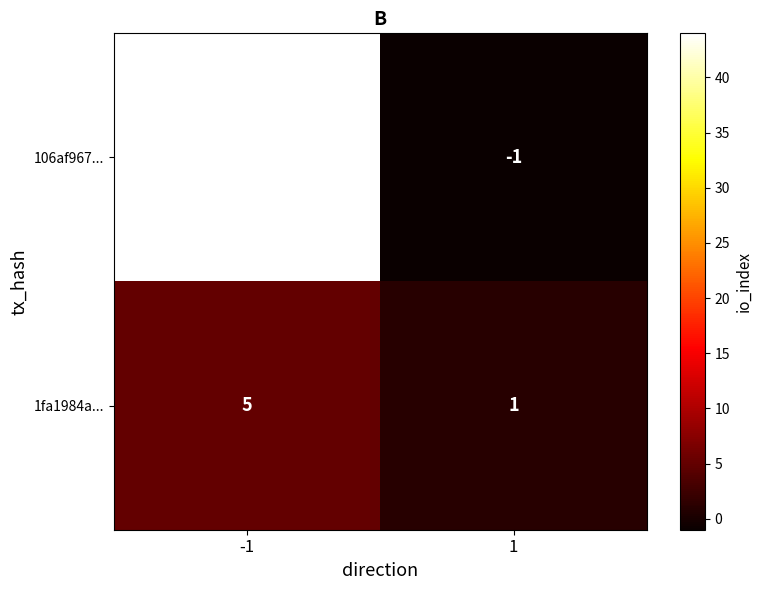

Rank the series by their maximum value, from highest to lowest.

106af967..., 1fa1984a...